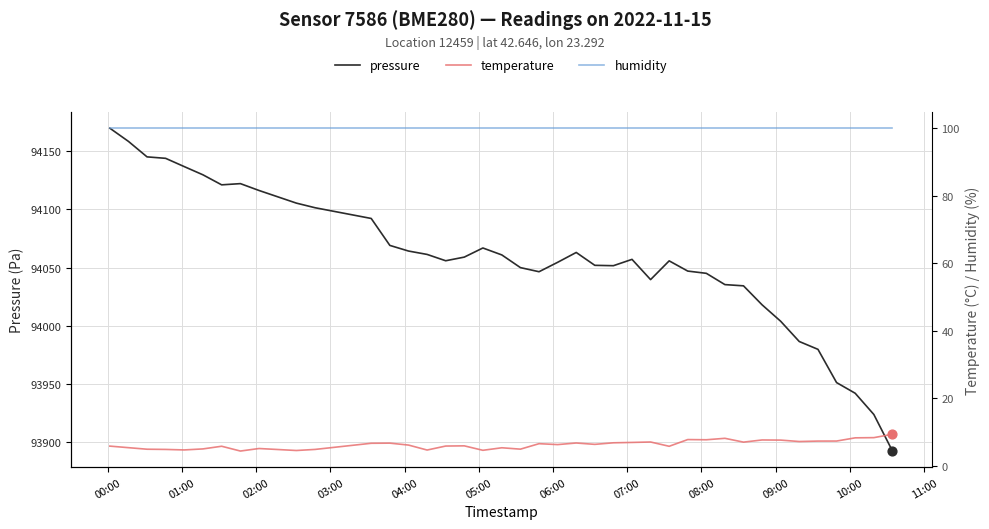

What is the maximum value for pressure?

94169.8